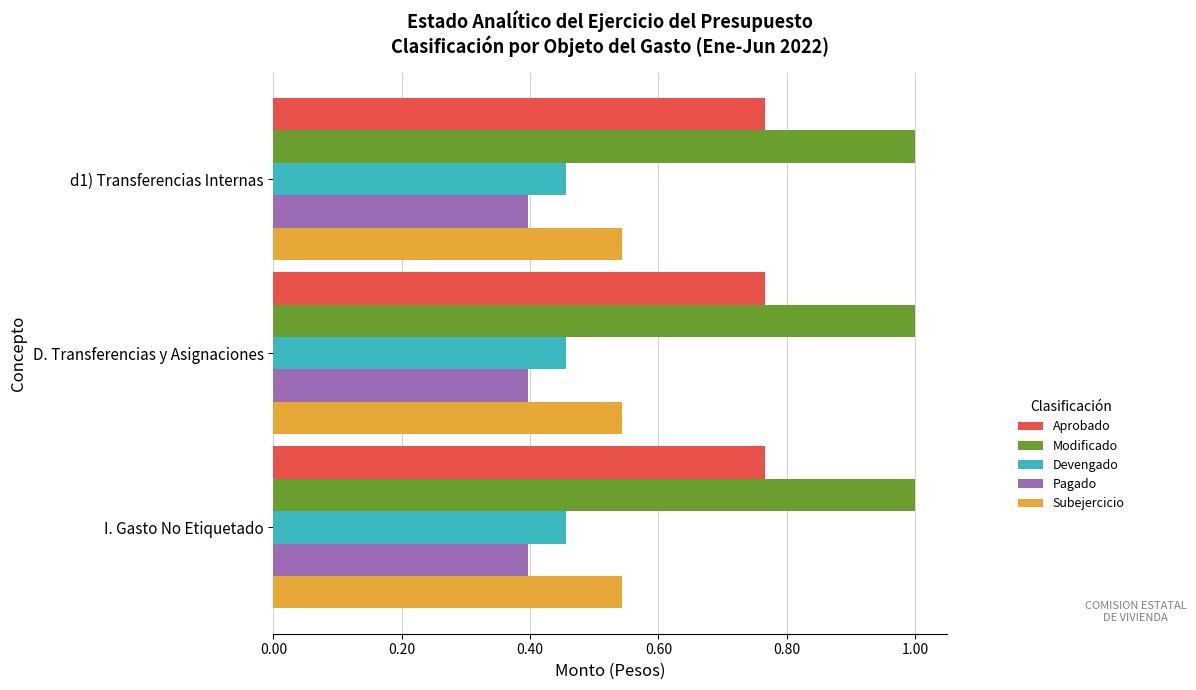

True or false: Pagado has a value of 23366660.7 at d1) Transferencias Internas.

False